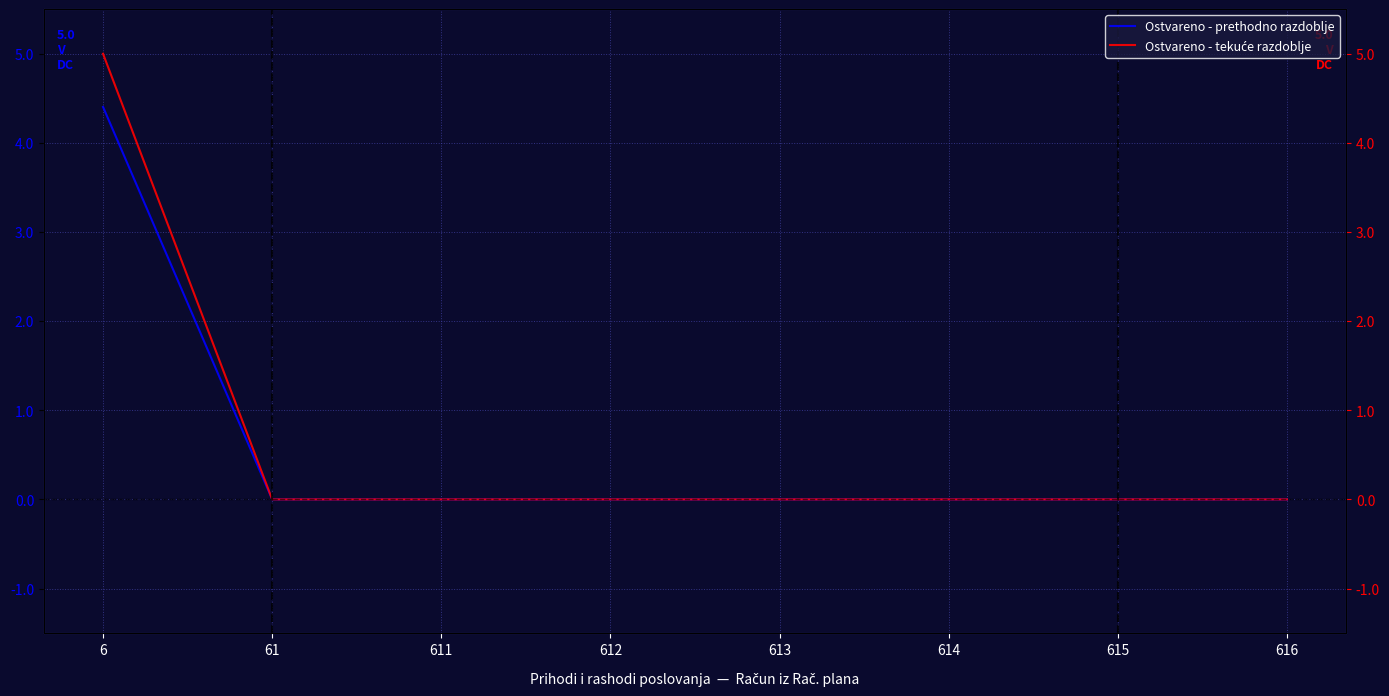

The Ostvareno - tekuće razdoblje series shows 0.0 at 61. True or false?

True